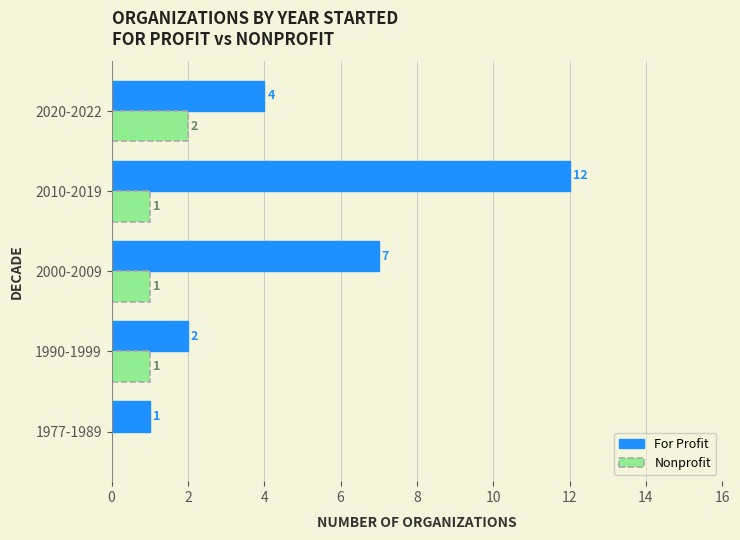

What is the sum of all For Profit values?

26